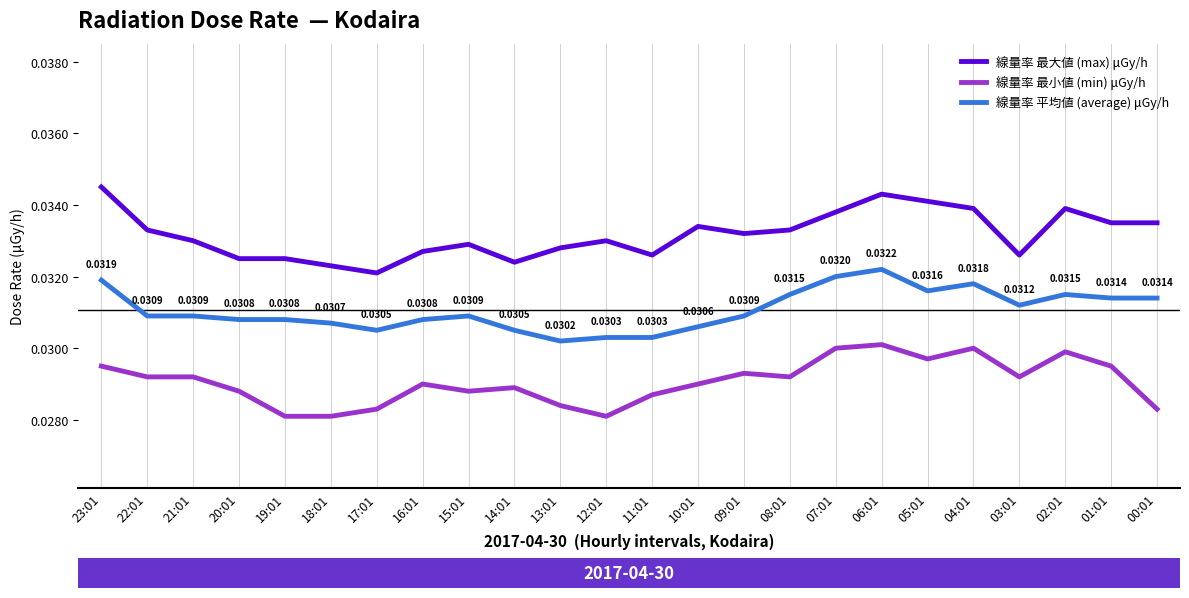

True or false: 線量率 平均値 (average) μGy/h and 線量率 最大値 (max) μGy/h cross at least once.

False